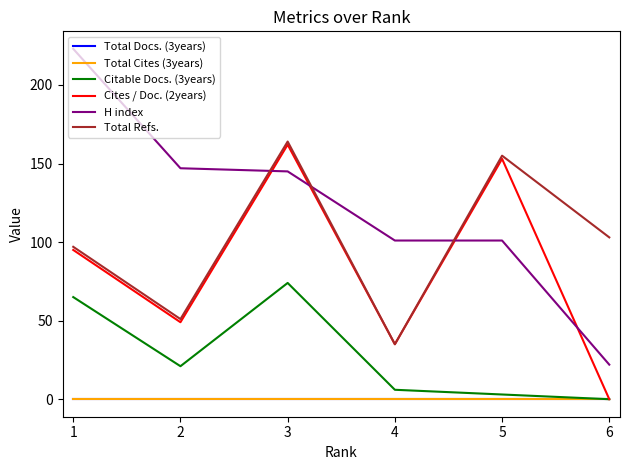

Does the chart display data point markers on the line(s)?

No